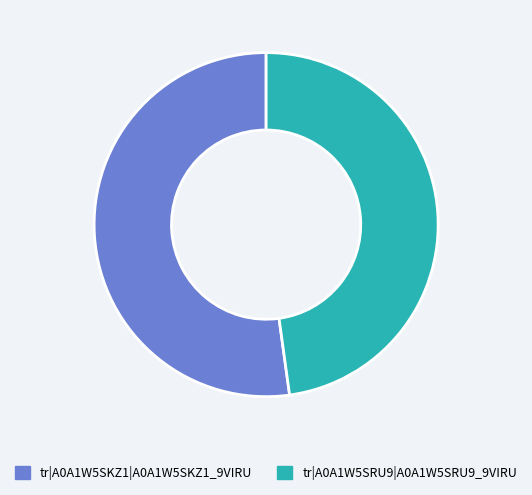

The tr|A0A1W5SKZ1|A0A1W5SKZ1_9VIRU slice represents 44% of the pie. True or false?

False